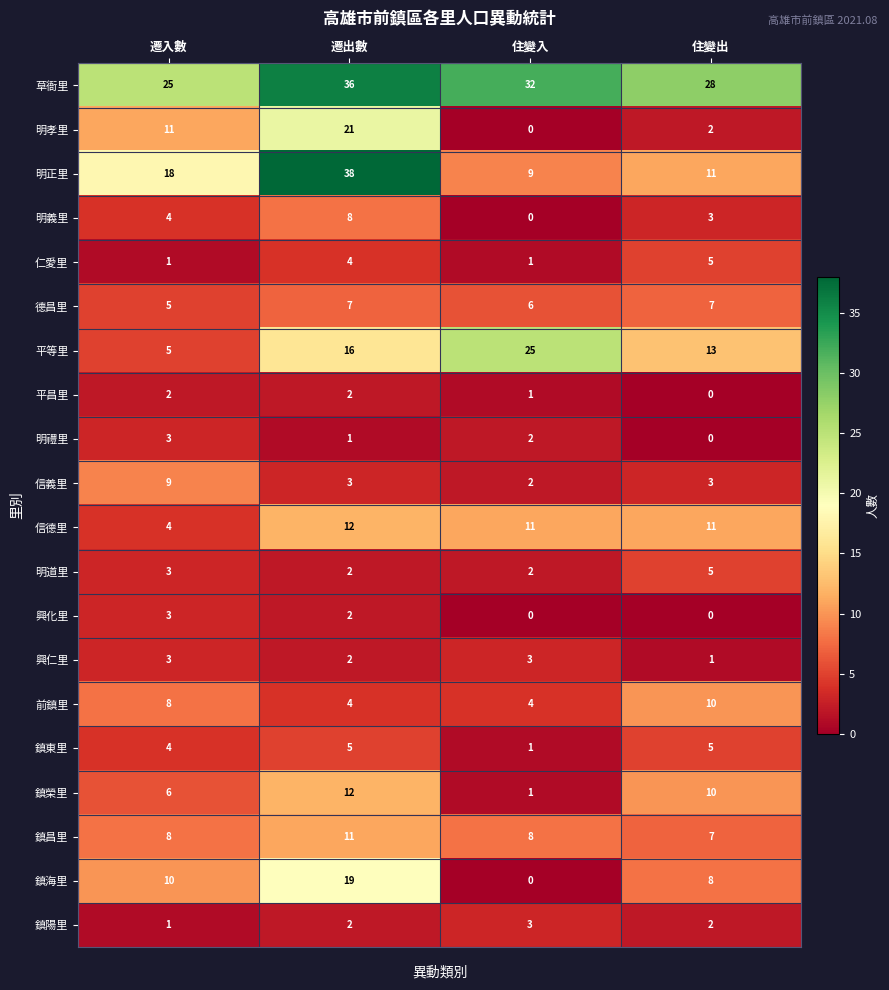

At which label does 草衙里 first exceed 32?

遷出數